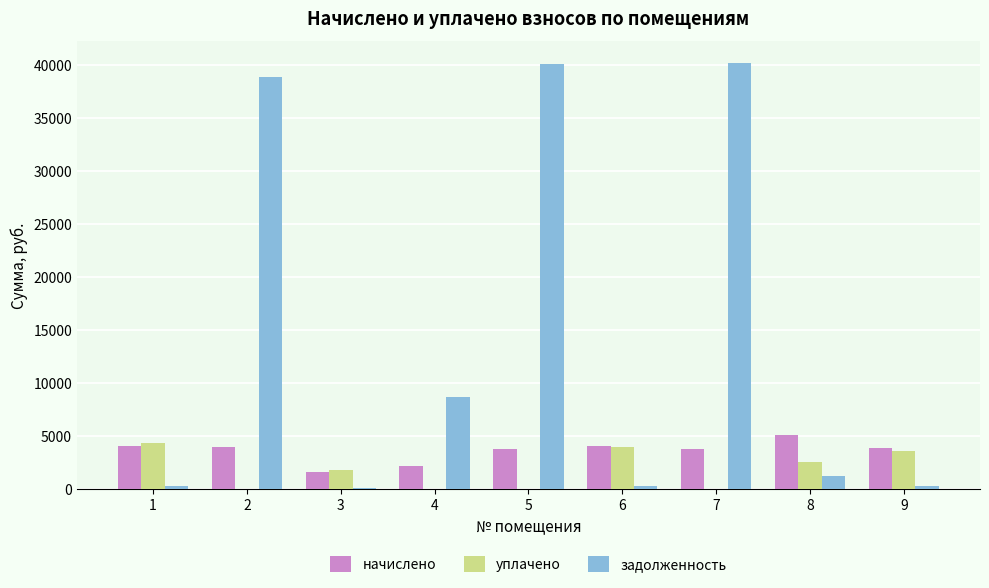

The value of задолженность at 4 is 8688.6. True or false?

True